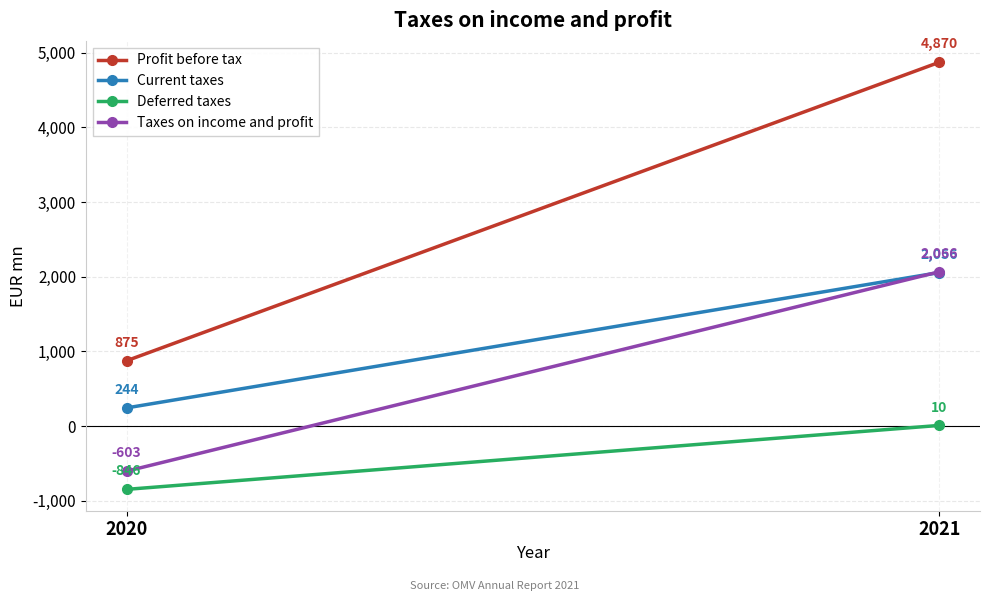

What is the average value of the Profit before tax series?

2872